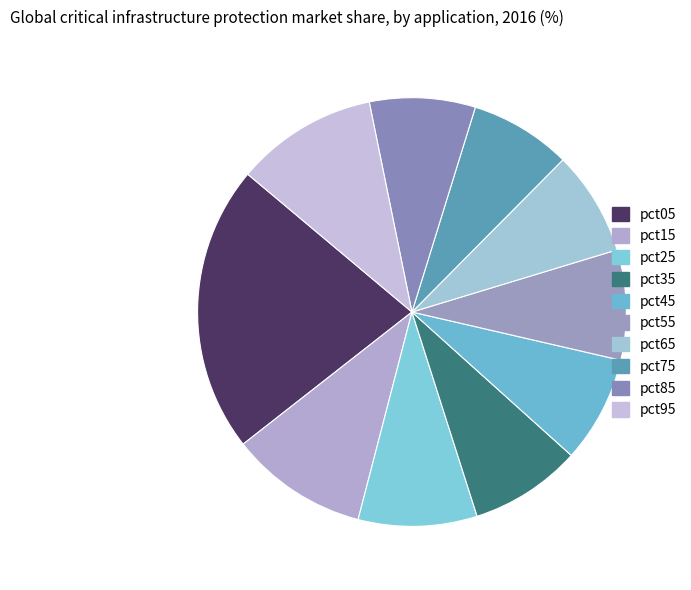

What portion of the pie excludes pct85?

92.0%